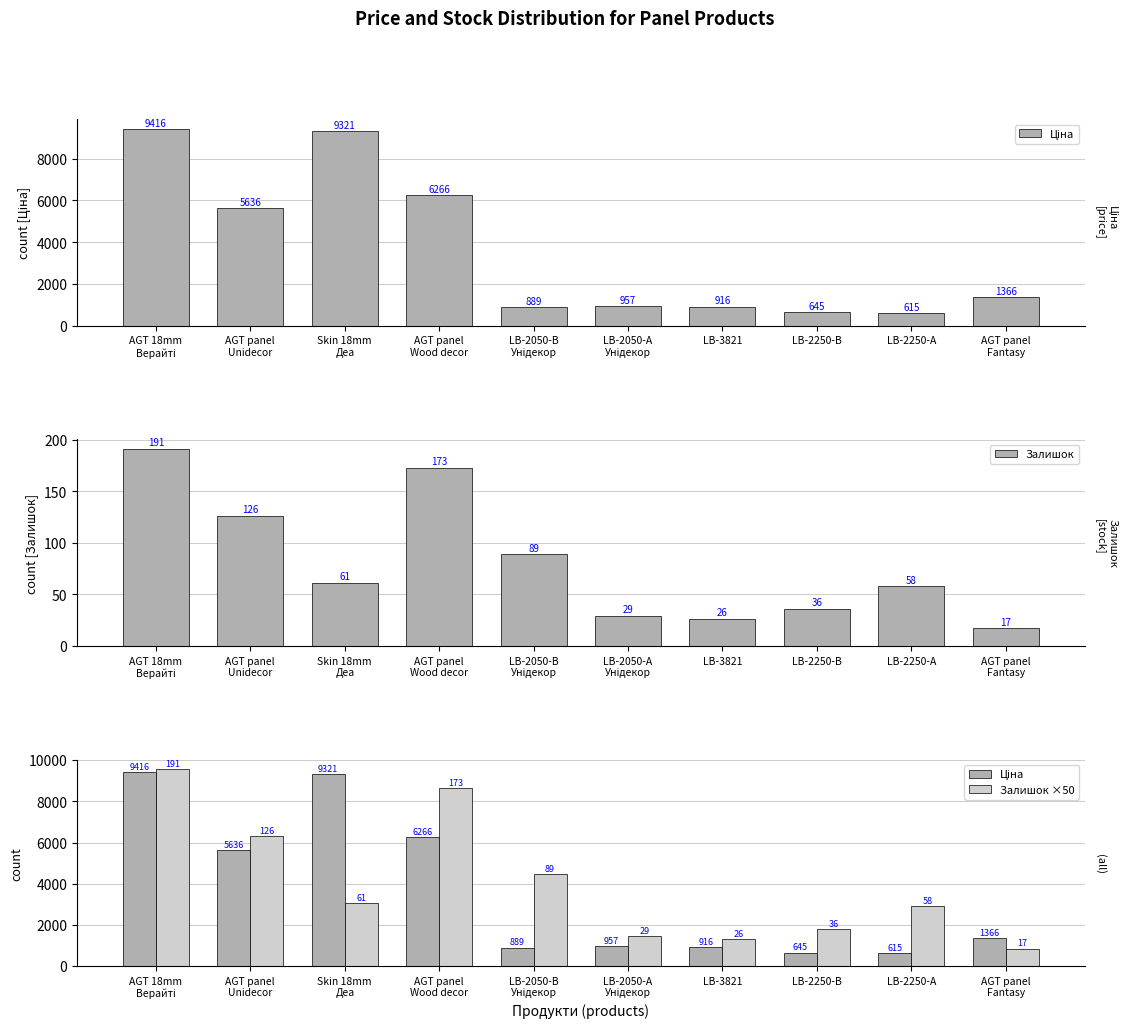

Which series has the largest total across all categories?

Залишок ×50